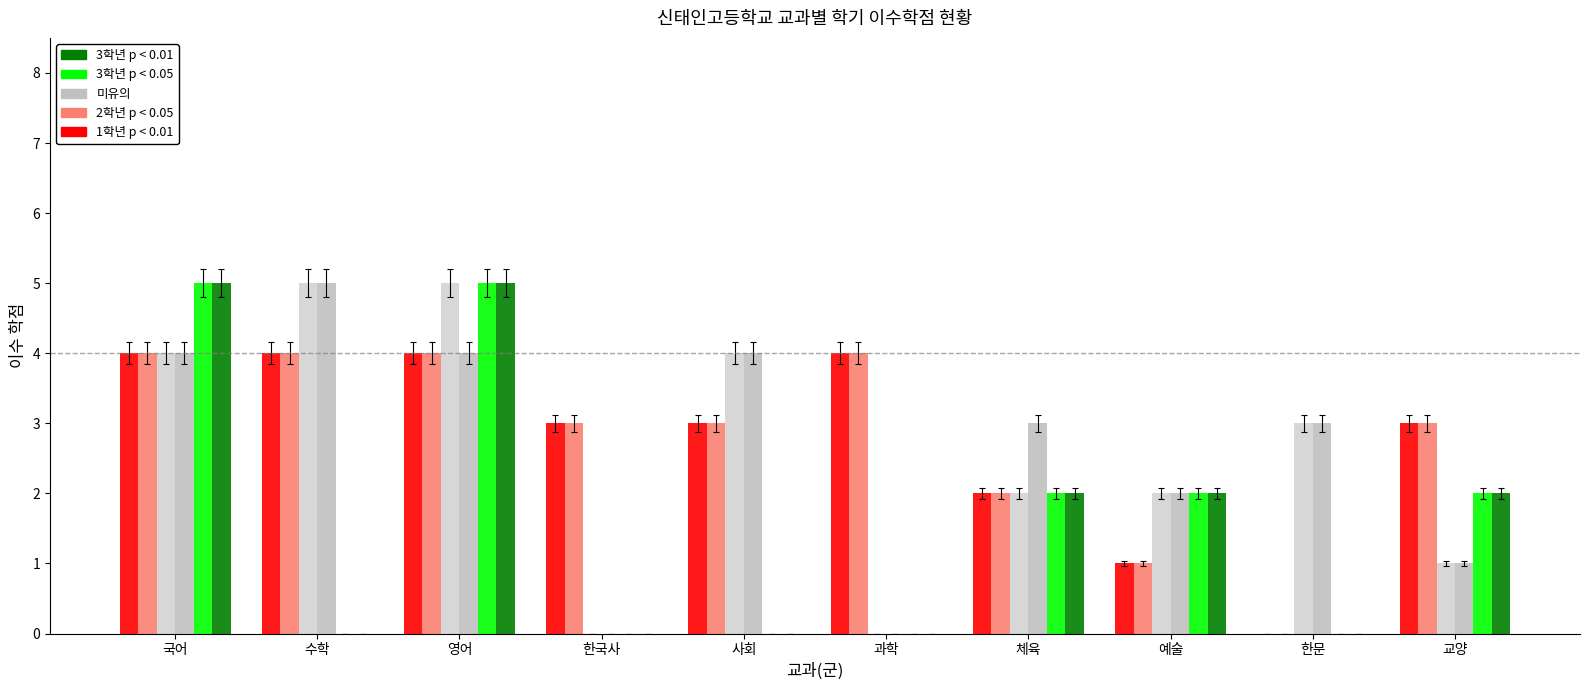

How many groups of bars are there?

10